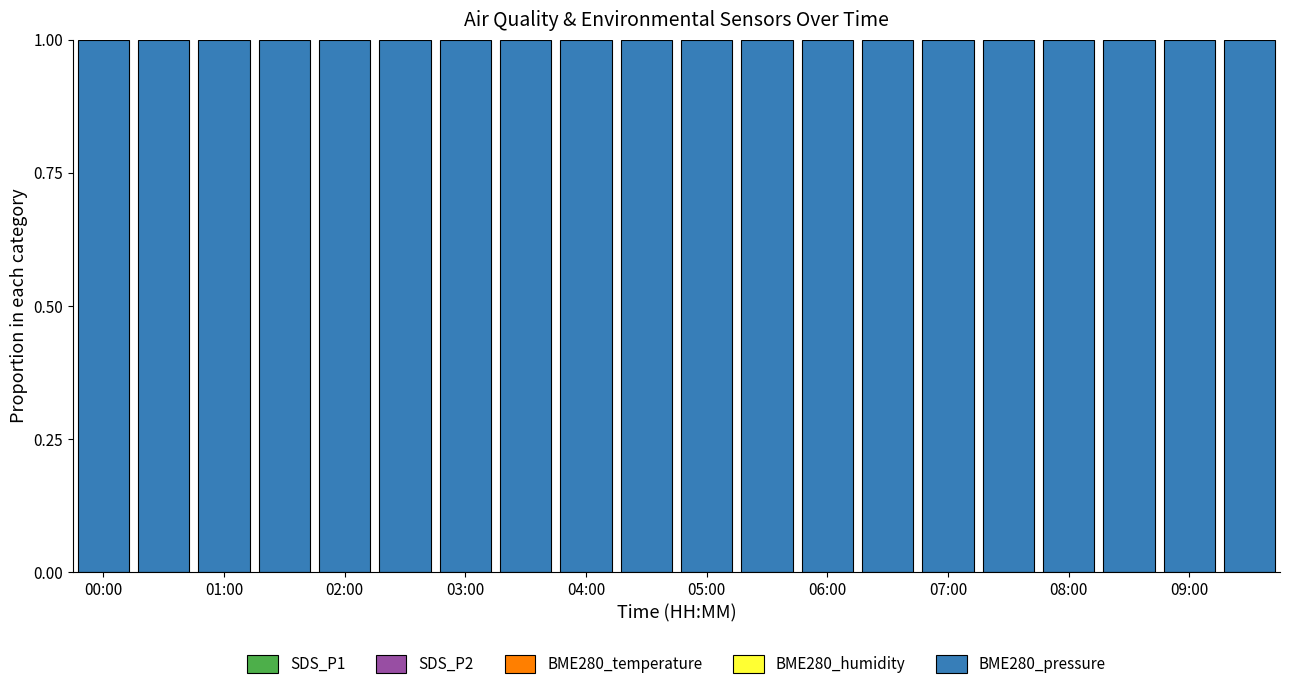

Which series has the largest total across all categories?

BME280_pressure